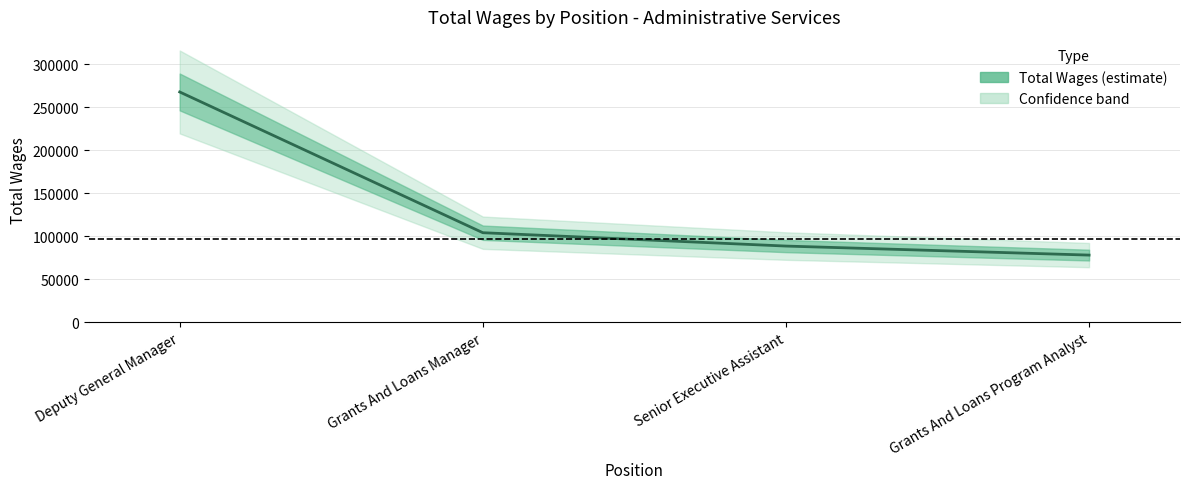

Reading right to left, list all the values displayed in this chart.

Grants And Loans Program Analyst=78197	Senior Executive Assistant=88691	Grants And Loans Manager=104196	Deputy General Manager=267700